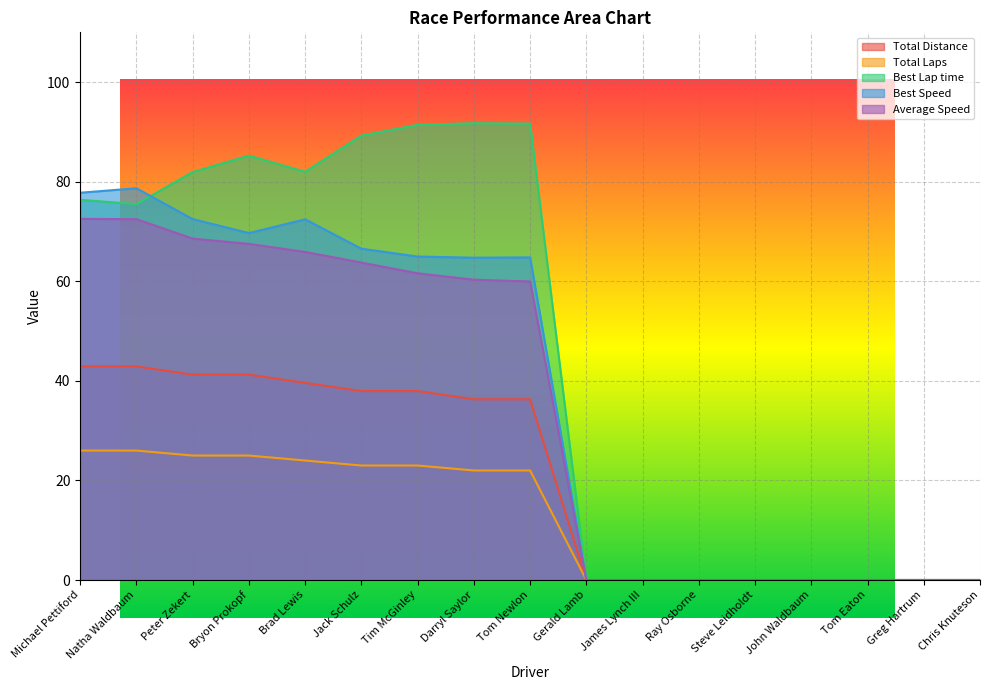

At which label does Total Distance reach its peak?

Michael Pettiford